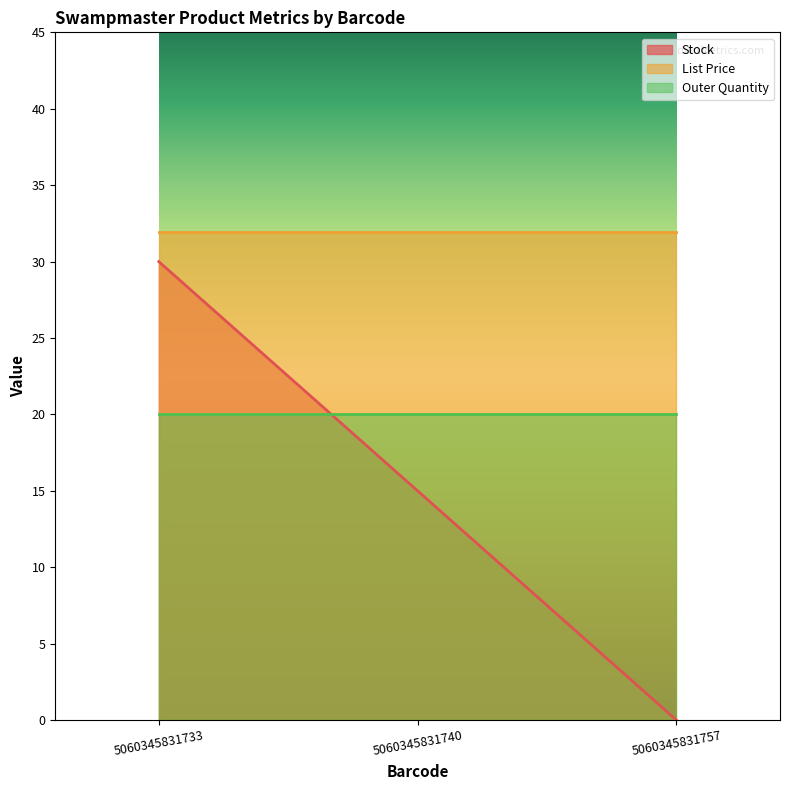

Which series has the widest spread of values?

Stock